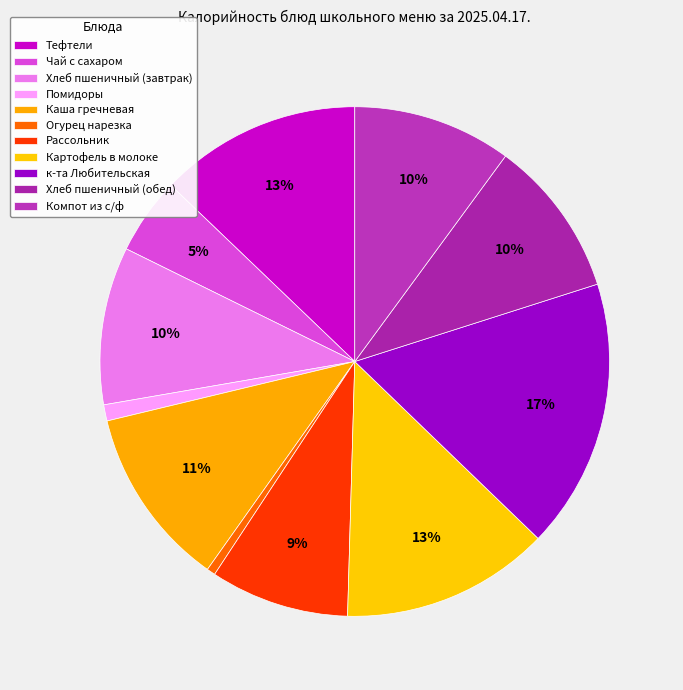

The к-та Любительская slice represents 17% of the pie. True or false?

True